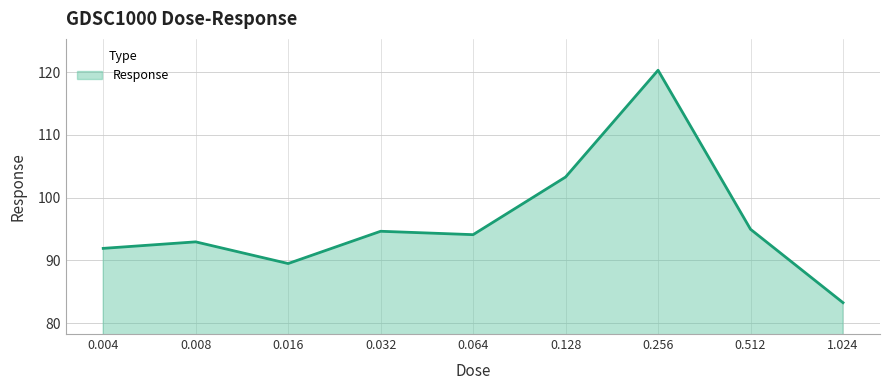

What is the smallest value displayed?

83.3